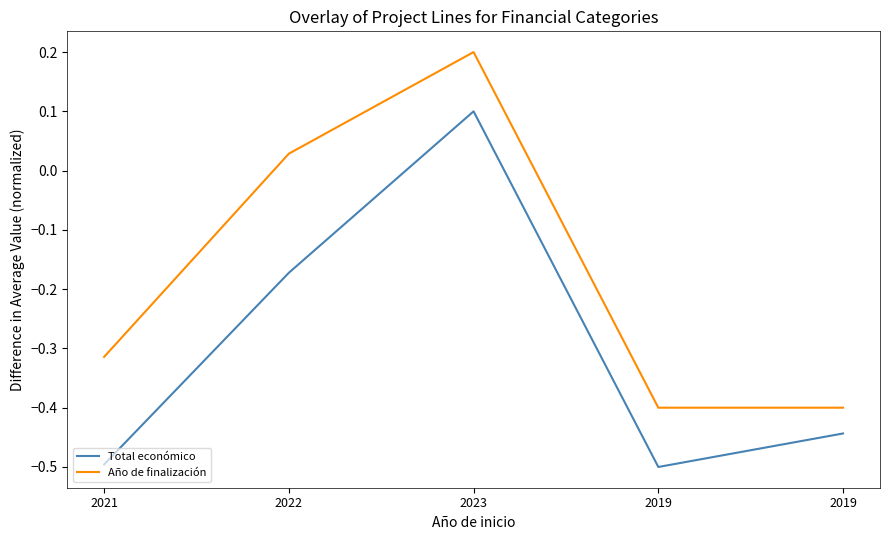

Which has a higher value, 2019 or 2022?

2022